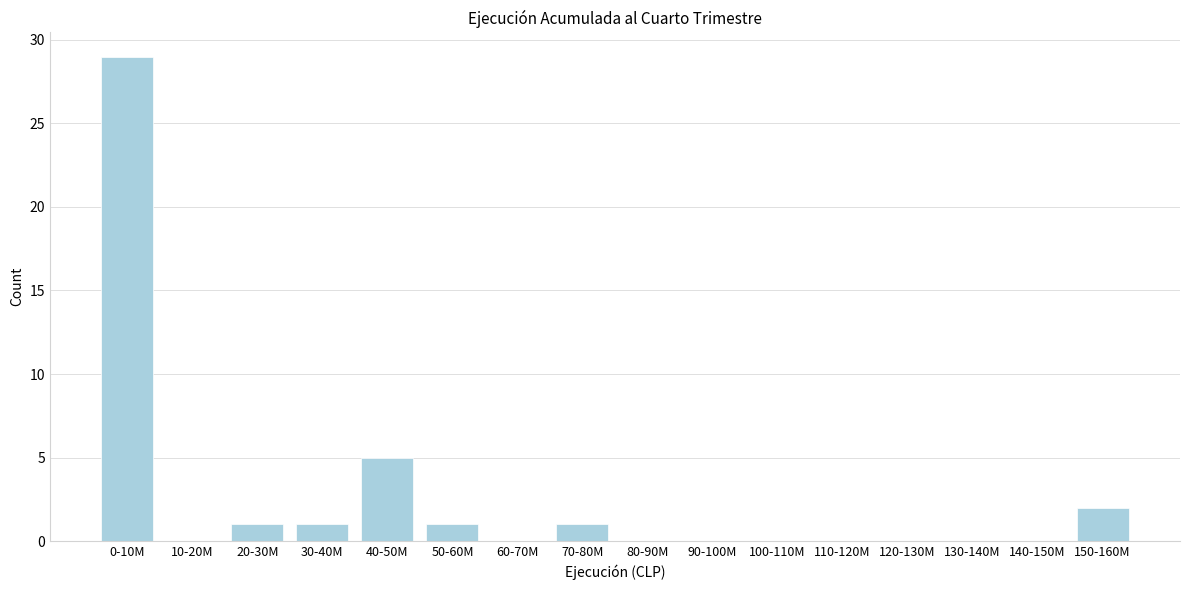

Reading right to left, extract all data points from this chart.

150-160M=2	140-150M=0	130-140M=0	120-130M=0	110-120M=0	100-110M=0	90-100M=0	80-90M=0	70-80M=1	60-70M=0	50-60M=1	40-50M=5	30-40M=1	20-30M=1	10-20M=0	0-10M=29